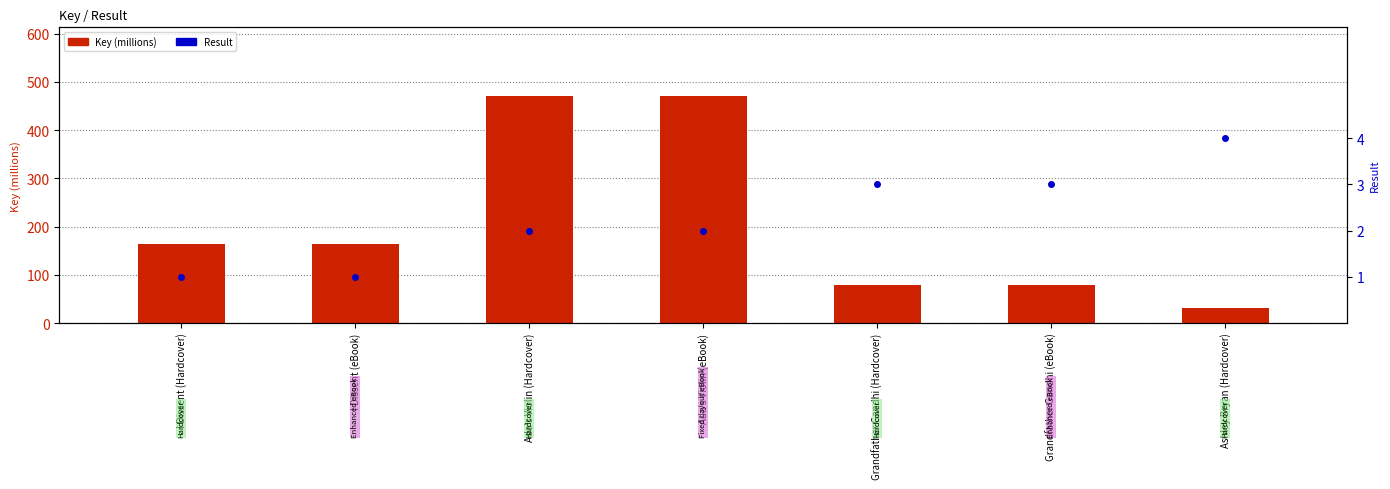

What is the difference between the Result values at Grandfather Gandhi (eBook) and I Dissent (eBook)?

2.0